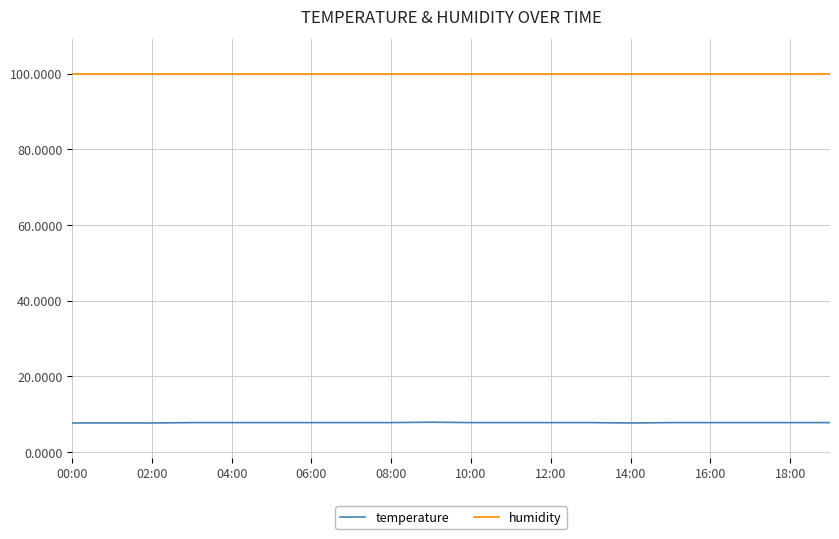

List the series in order of their peak value, highest first.

humidity, temperature